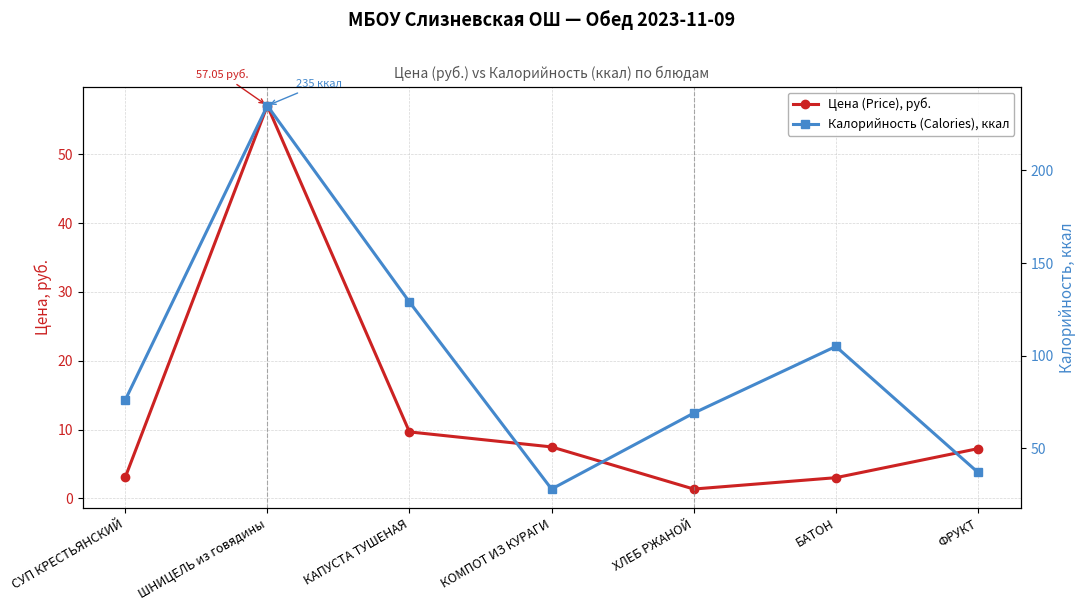

True or false: Калорийность (Calories), ккал and Цена (Price), руб. cross at least once.

False